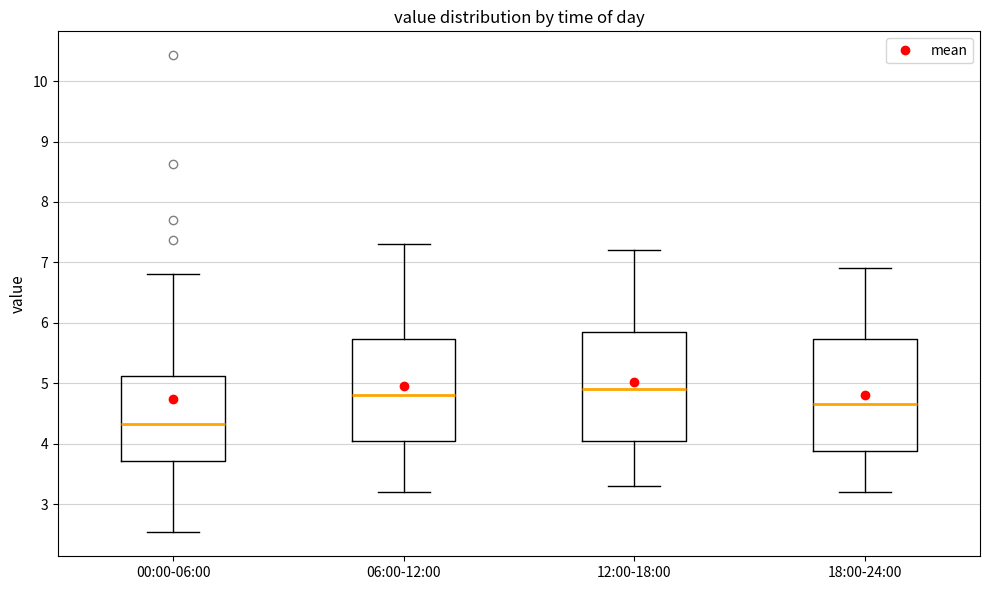

Where does the lower whisker of the box for 18:00-24:00 end on the y-axis? The values are not printed on the chart, so give them approximately, as read against the axis.

3.2